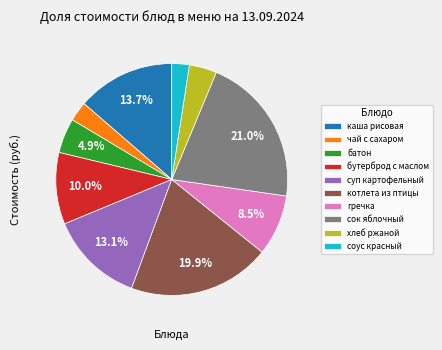

Between батон and суп картофельный, which is larger?

суп картофельный